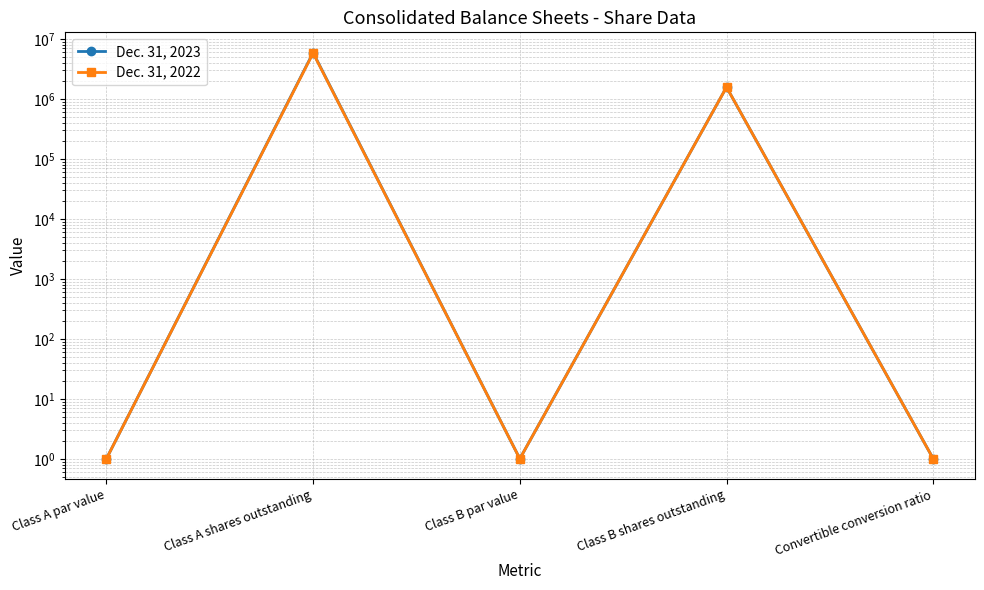

How many lines are shown in the chart?

2